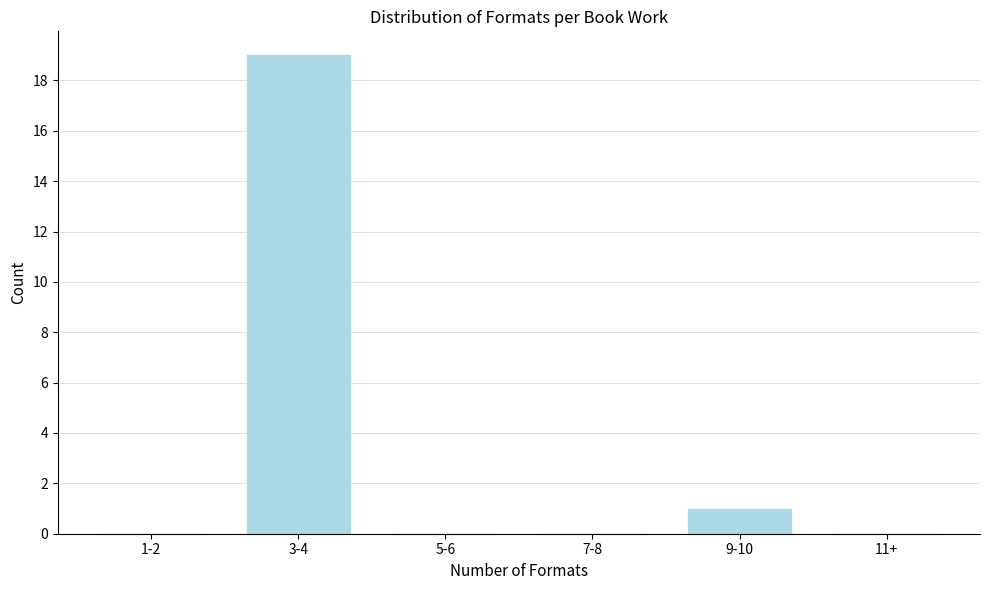

Reading left to right, transcribe all the data shown in this chart.

1-2=0	3-4=19	5-6=0	7-8=0	9-10=1	11+=0